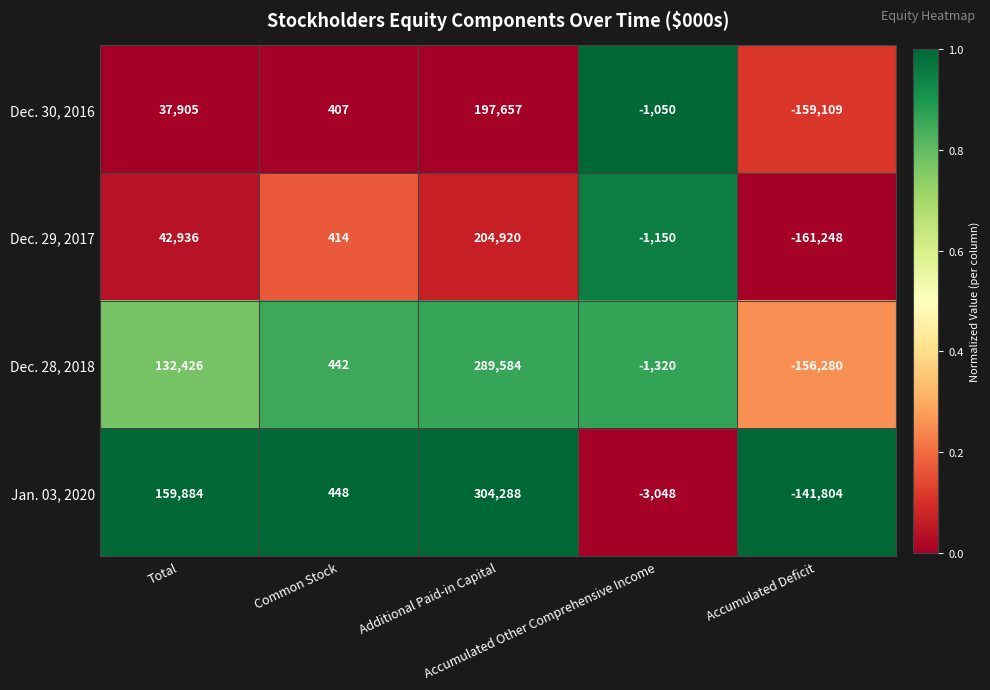

How many data points in Dec. 28, 2018 are less than 442?

2